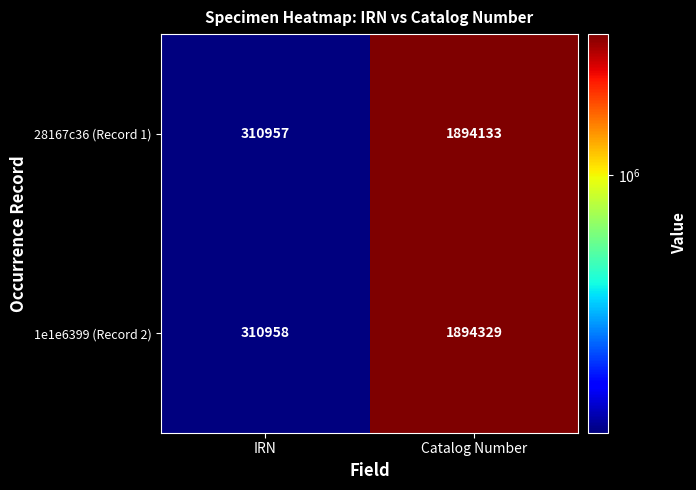

What is the average value of the 28167c36 (Record 1) series?

1102545